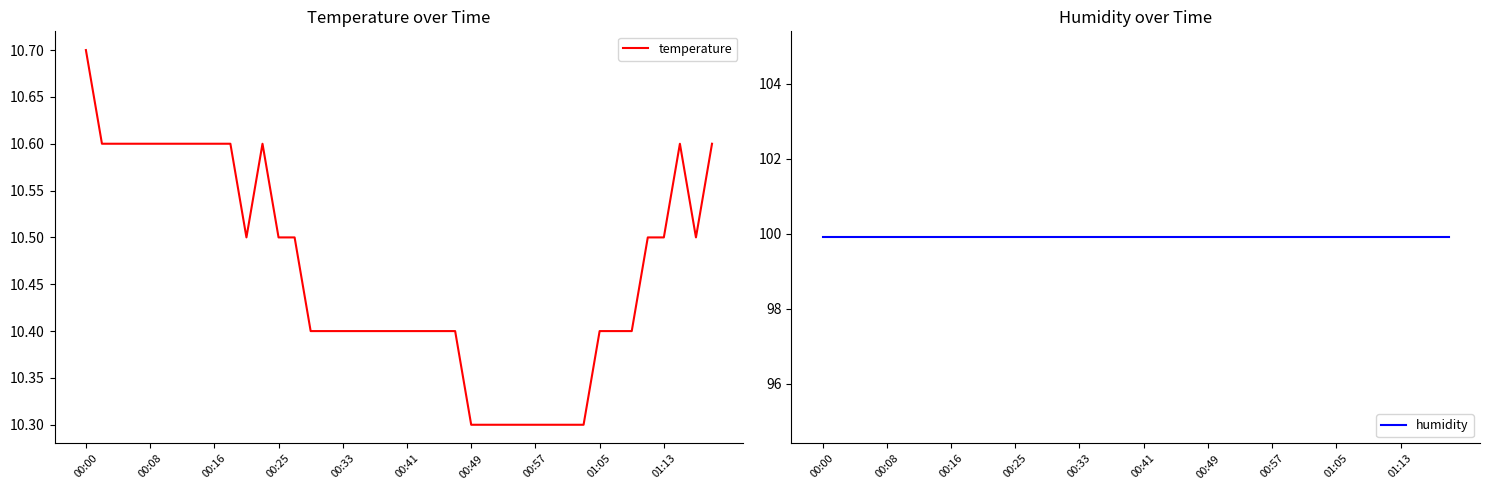

At how many categories does at least one series exceed 13?

40